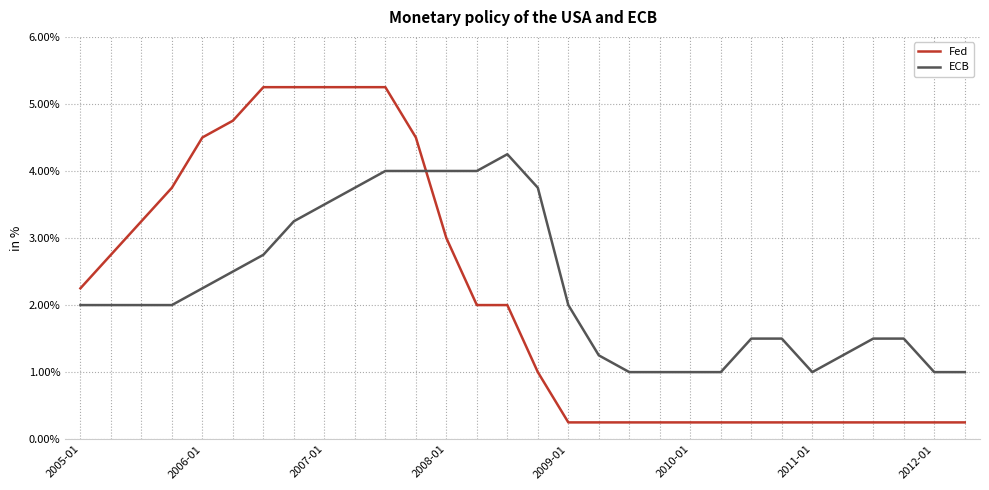

Which series has the widest spread of values?

Fed